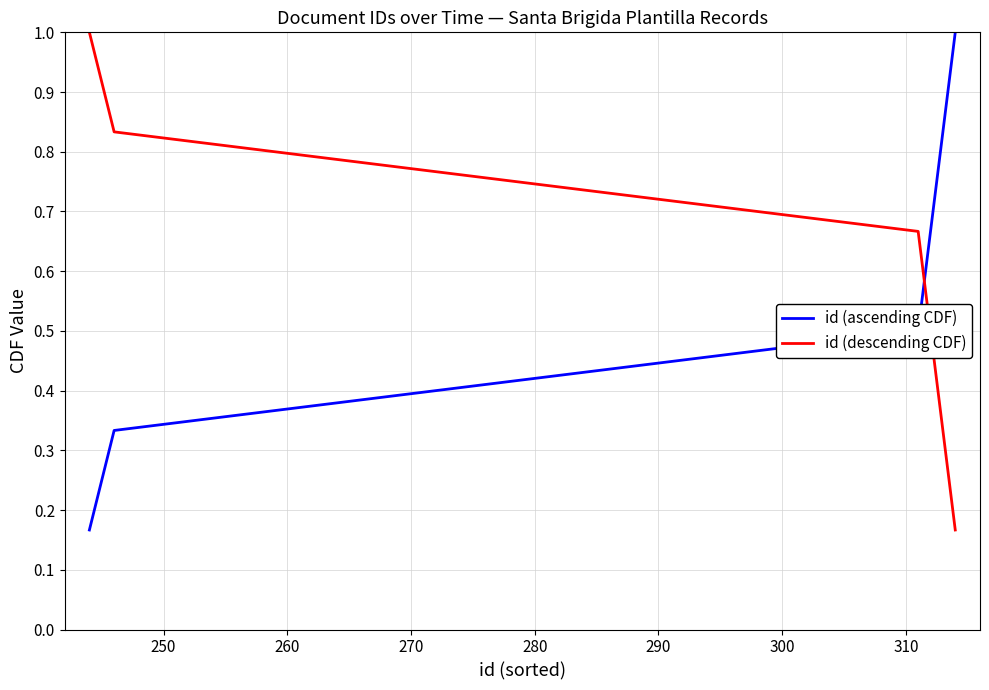

Count the number of categories in the chart.

6